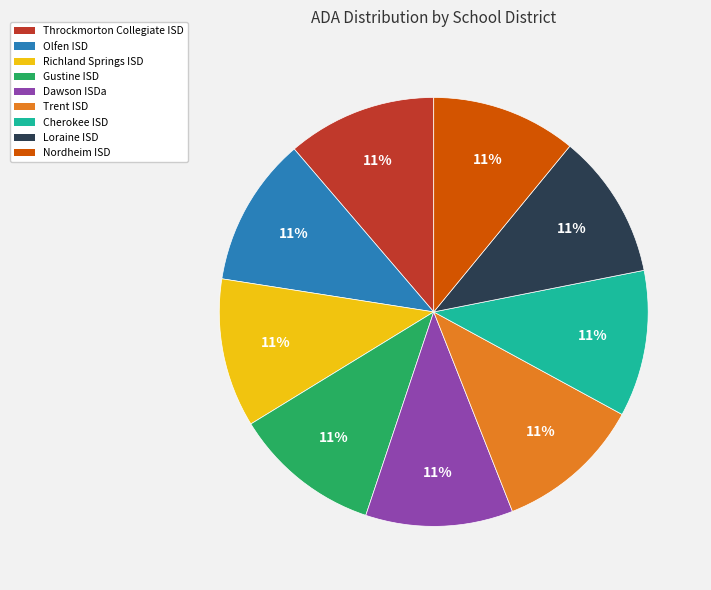

Approximately how many times larger is the value at Dawson ISDa compared to Olfen ISD?

1.0